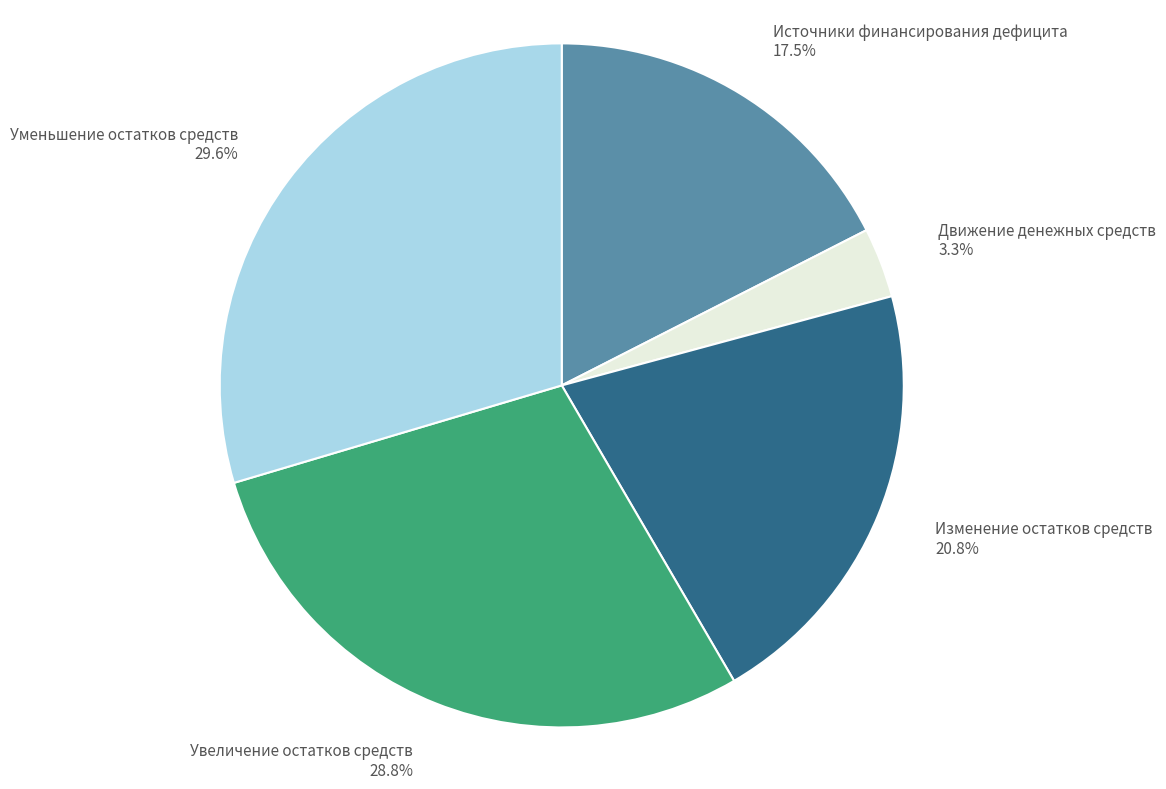

Which slice is the largest?

Уменьшение остатков средств